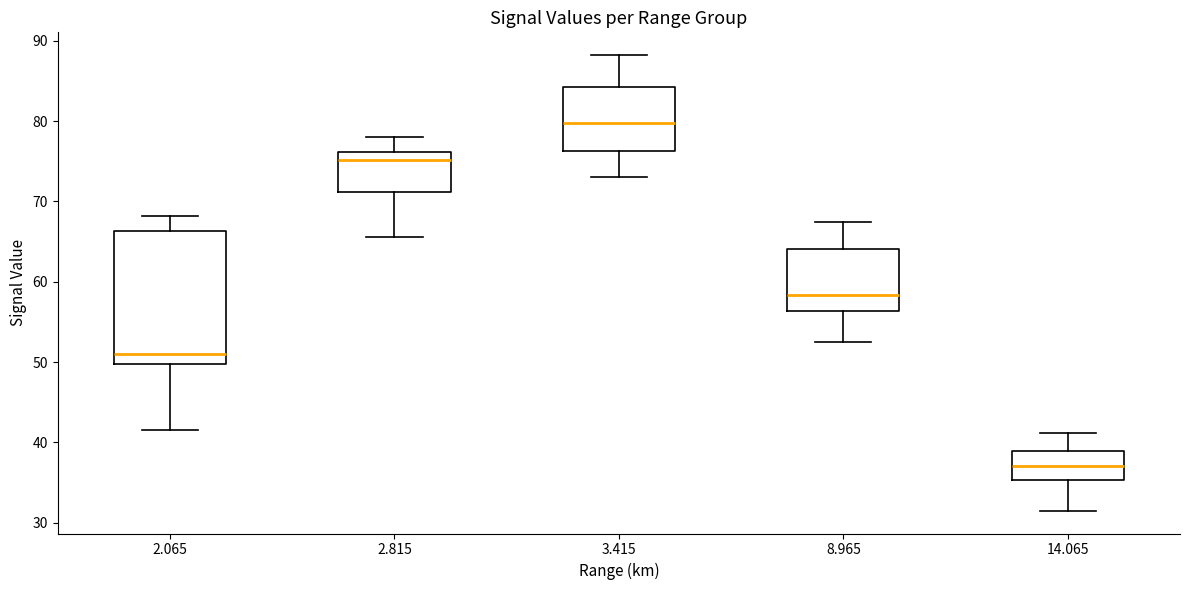

Comparing the boxes themselves (not the whiskers), which one is the tallest?

2.065